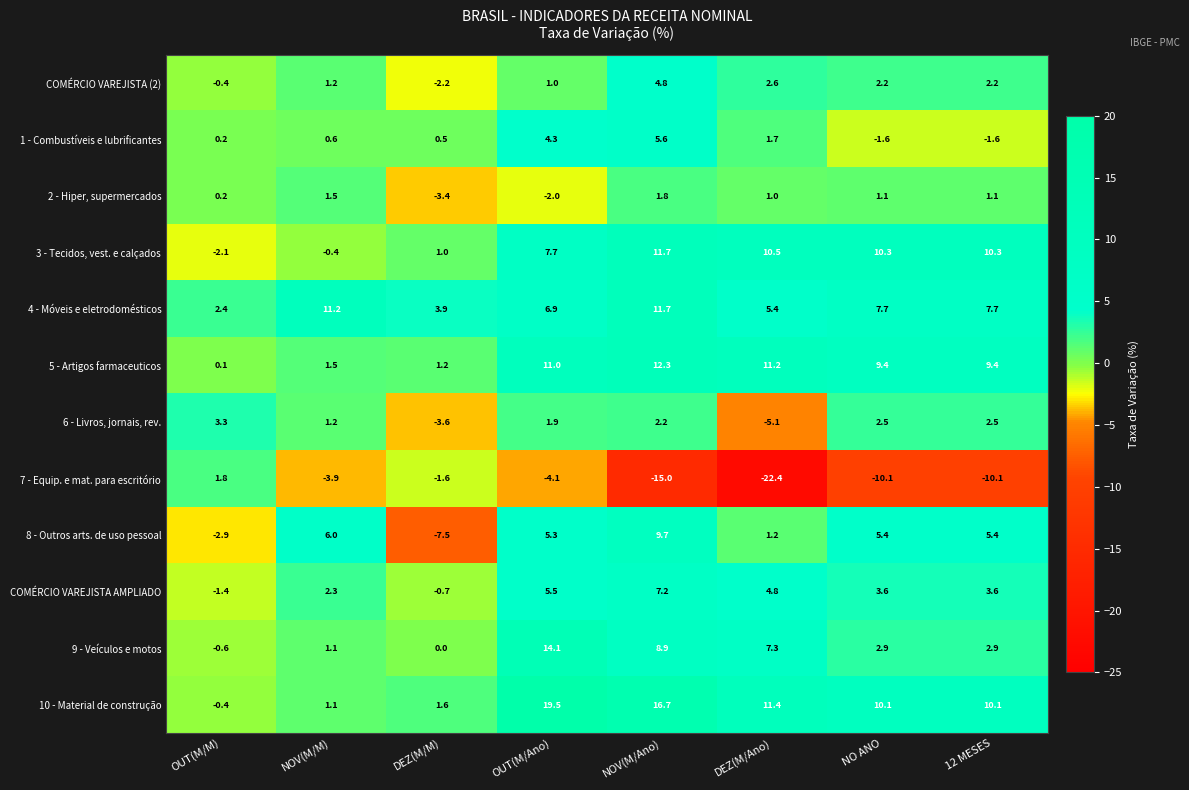

Is it true that 10 - Material de construção equals 10.1 at NO ANO?

True